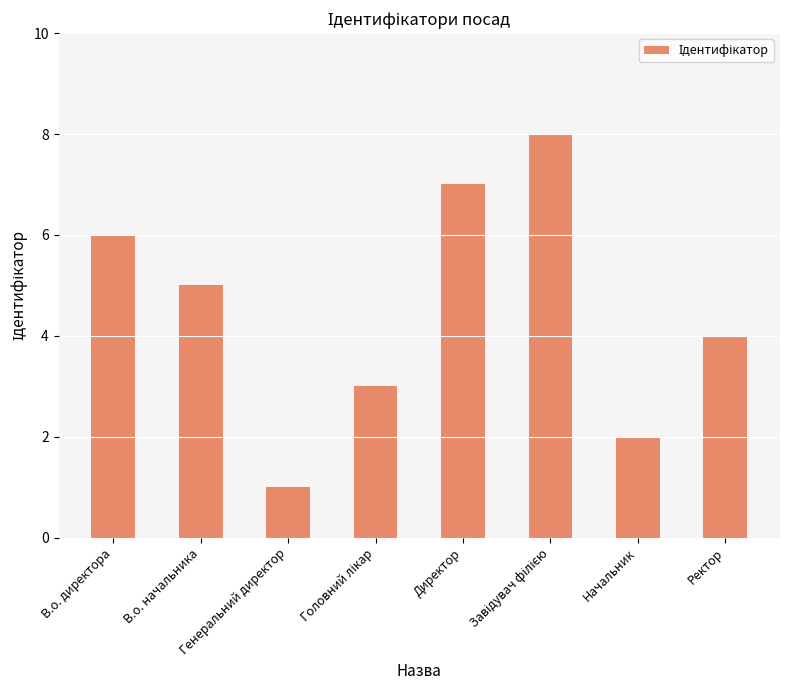

What is the change in value from Генеральний директор to Начальник?

+1